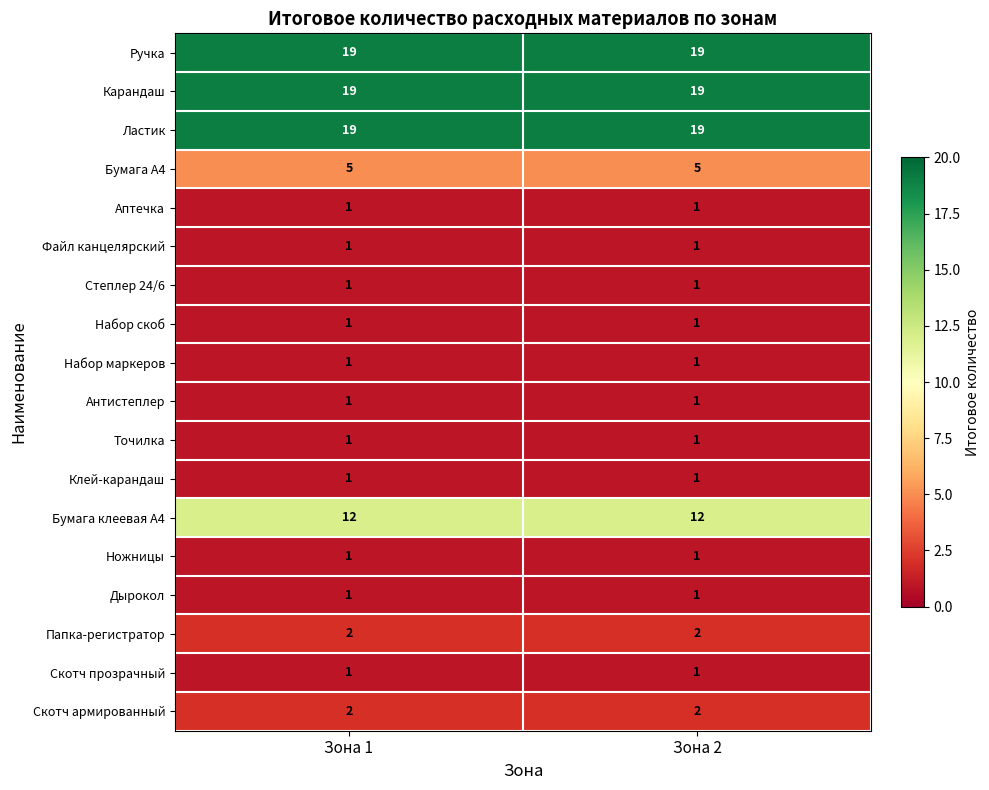

What is the difference between the highest and lowest values at Зона 1?

18